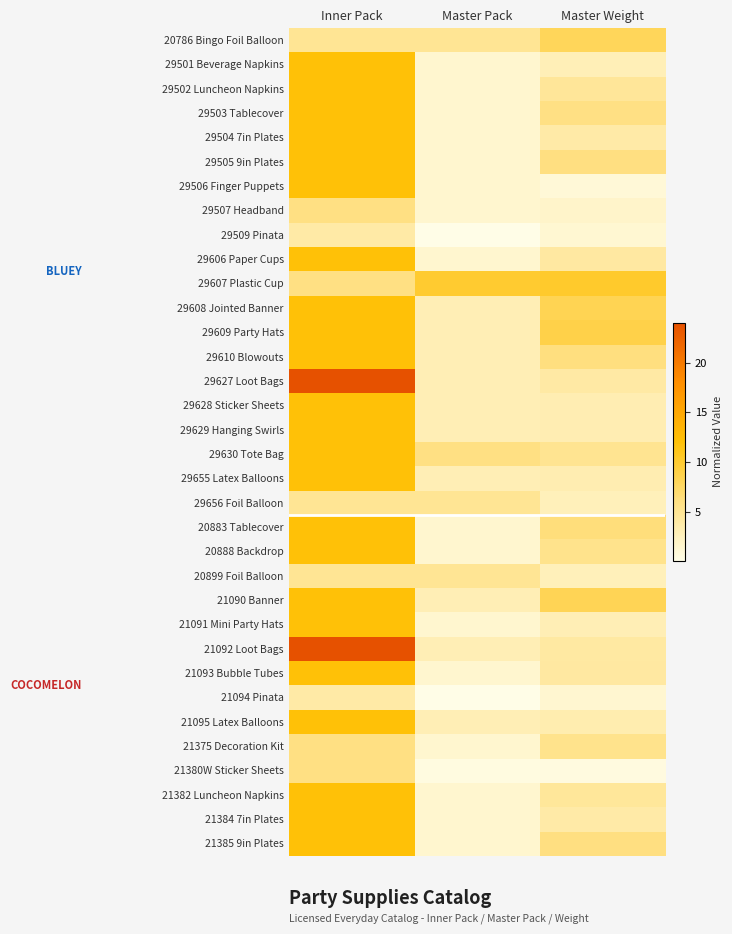

What is the smallest value displayed?

0.1